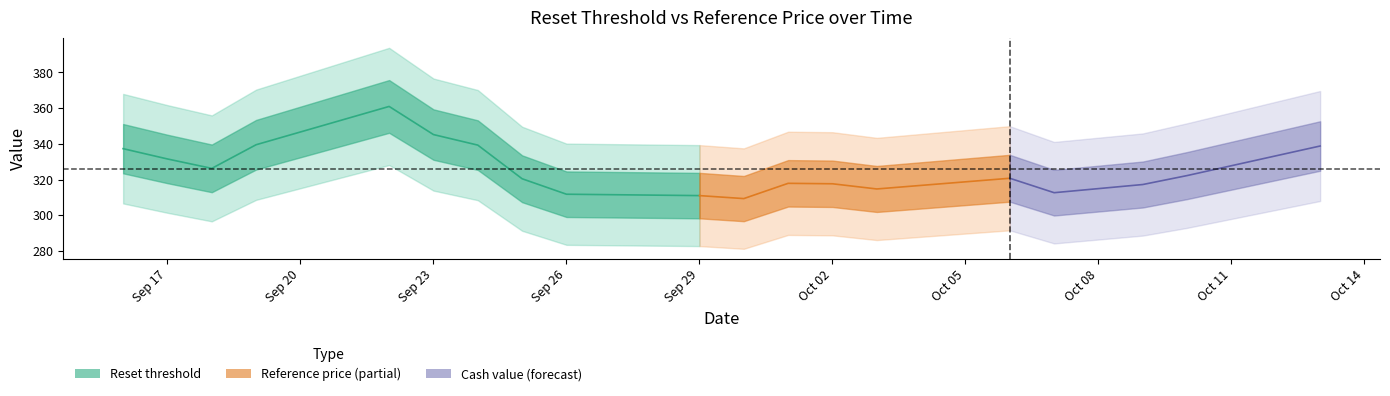

What is the label of the 10th point from the left?

2025-09-29